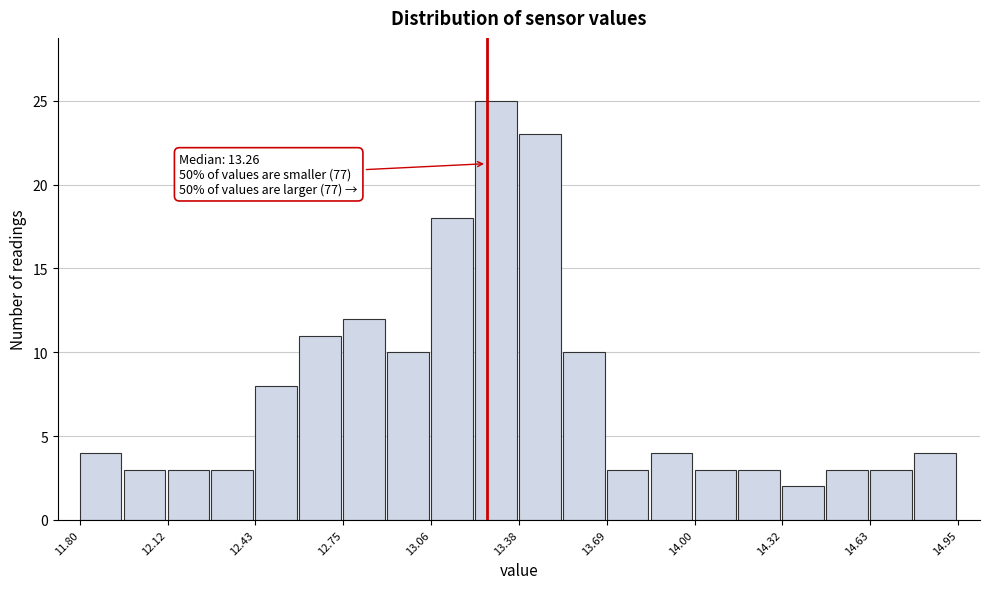

Around what value on the x-axis is the tallest bar? Give the approximate position of its centre, as read against the axis.

13.30